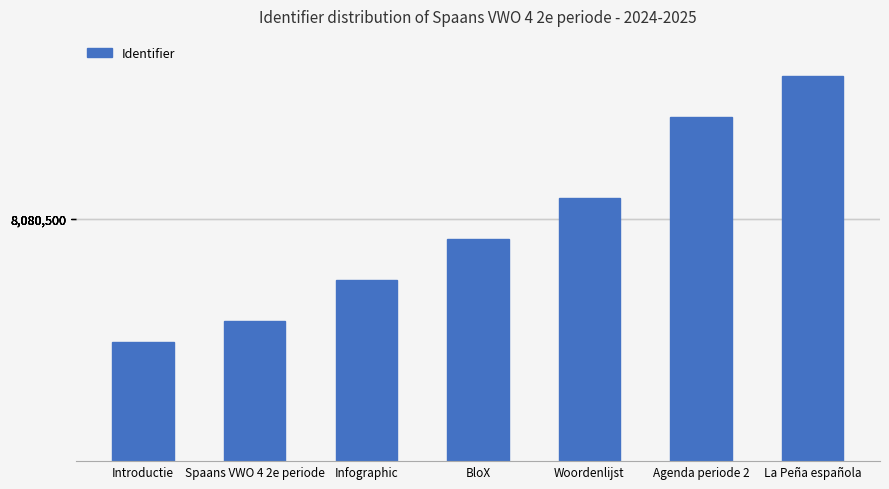

What position from the right is Agenda periode 2?

2